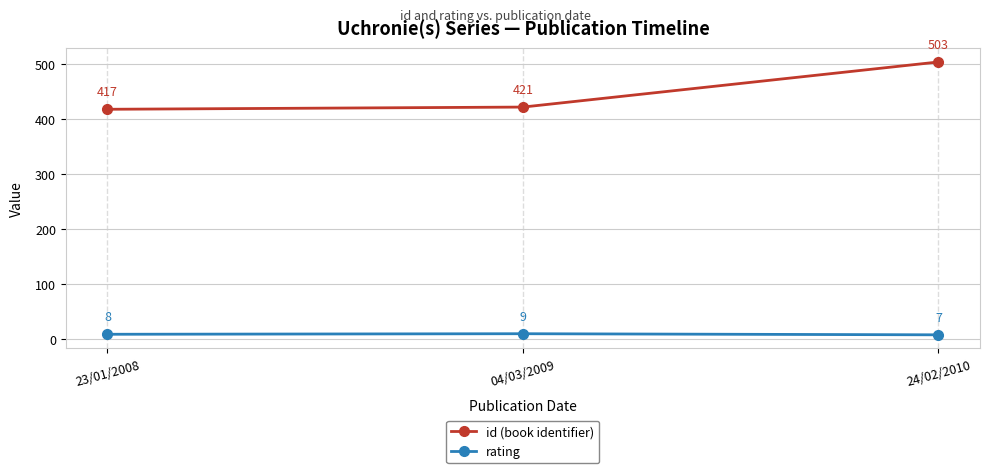

What is the label of the 1st point from the right?

24/02/2010